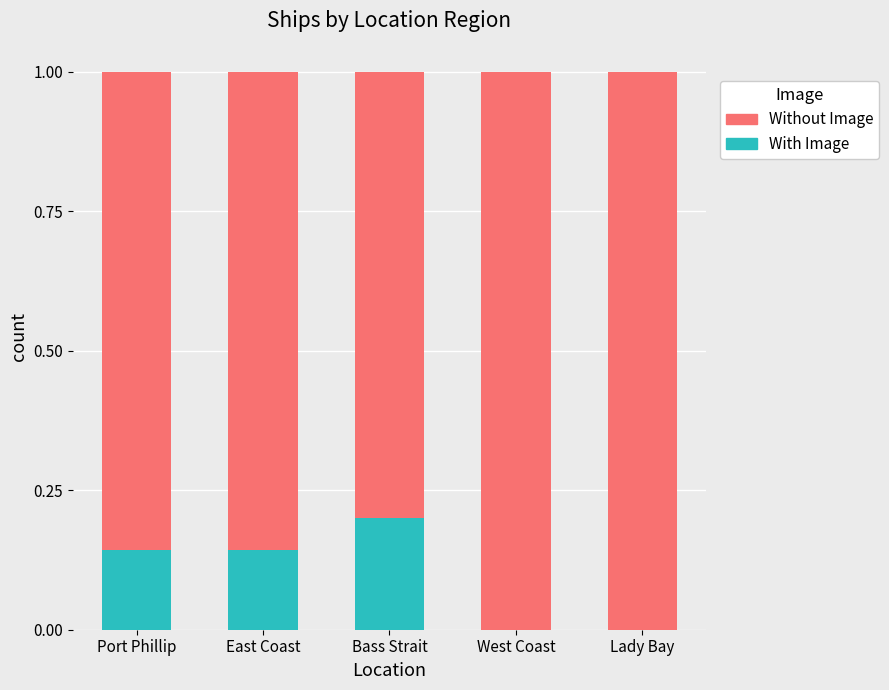

The With Image series shows 0.0 at West Coast. True or false?

True